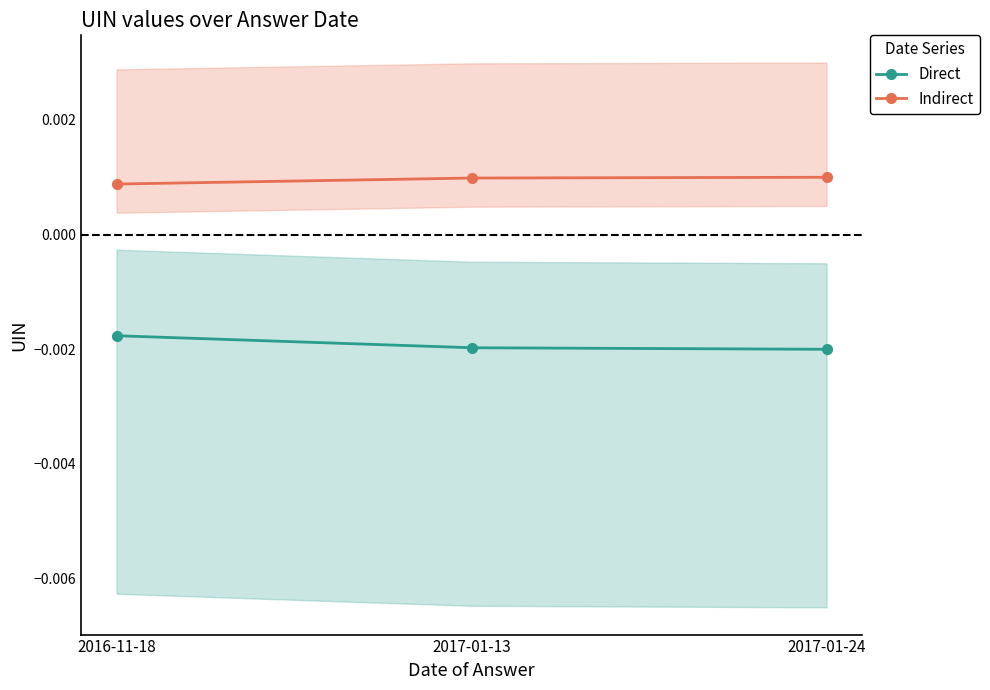

At which category is the sum across all series the highest?

2016-11-18